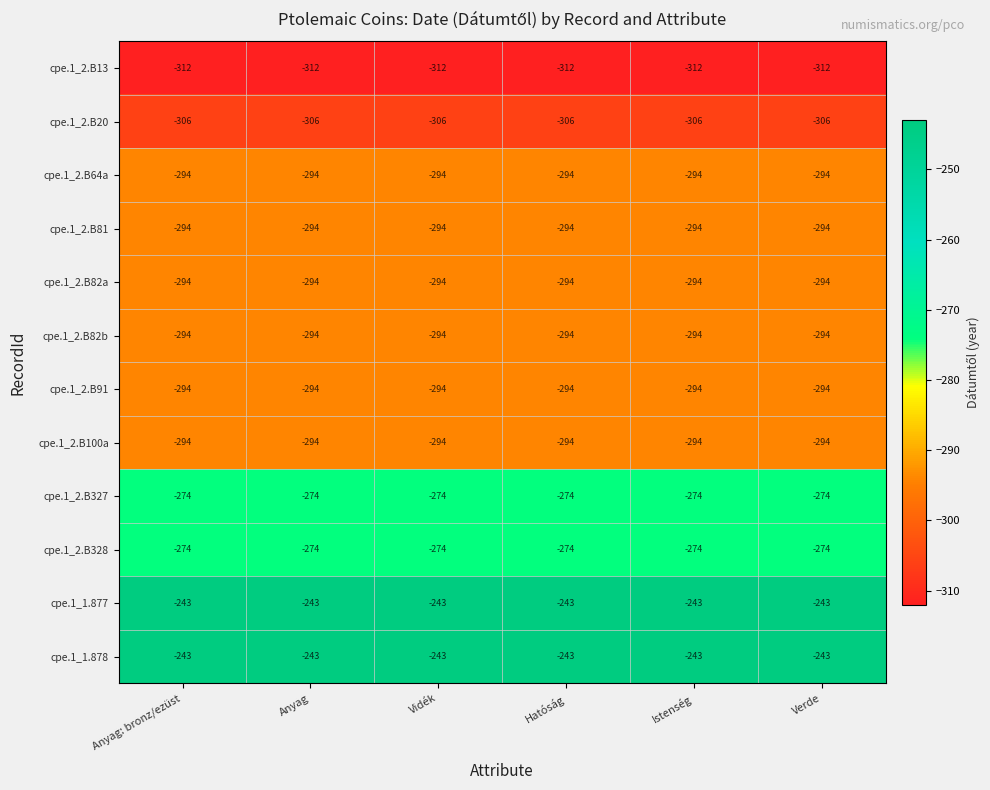

What is the sum of the cpe.1_2.B81 values at Verde and Vidék?

-588